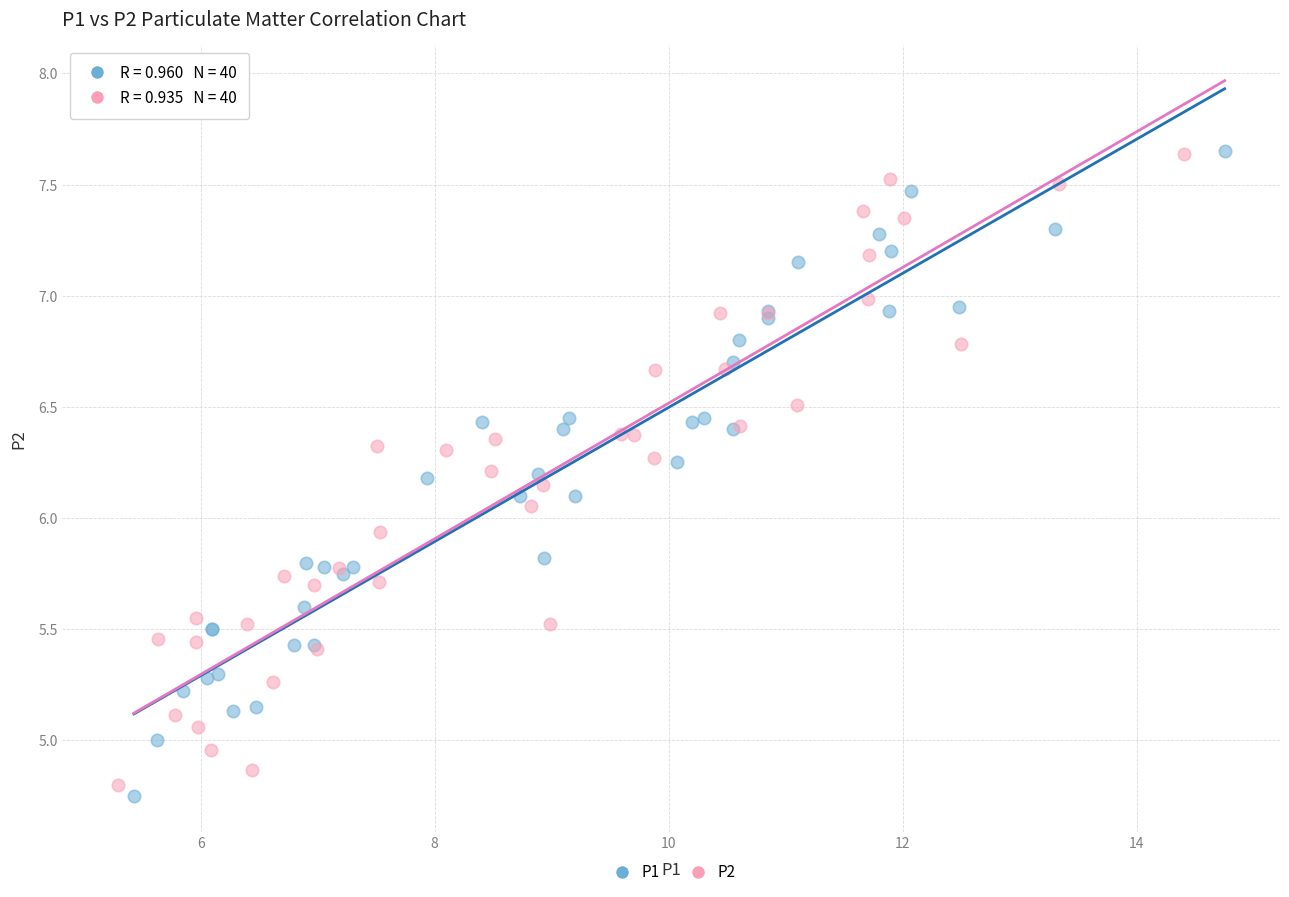

Which series has the widest spread of Y values?

P1